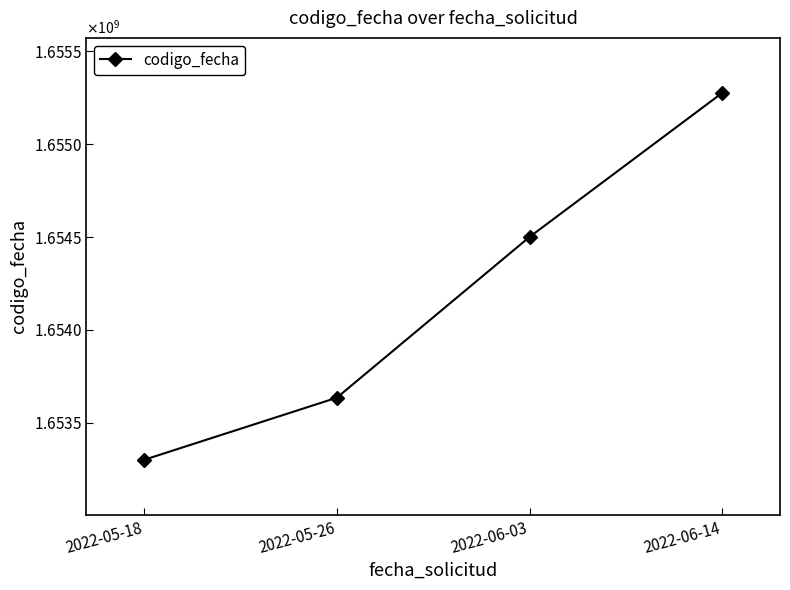

Count the values in the range 1653634879 to 1655275762.

3